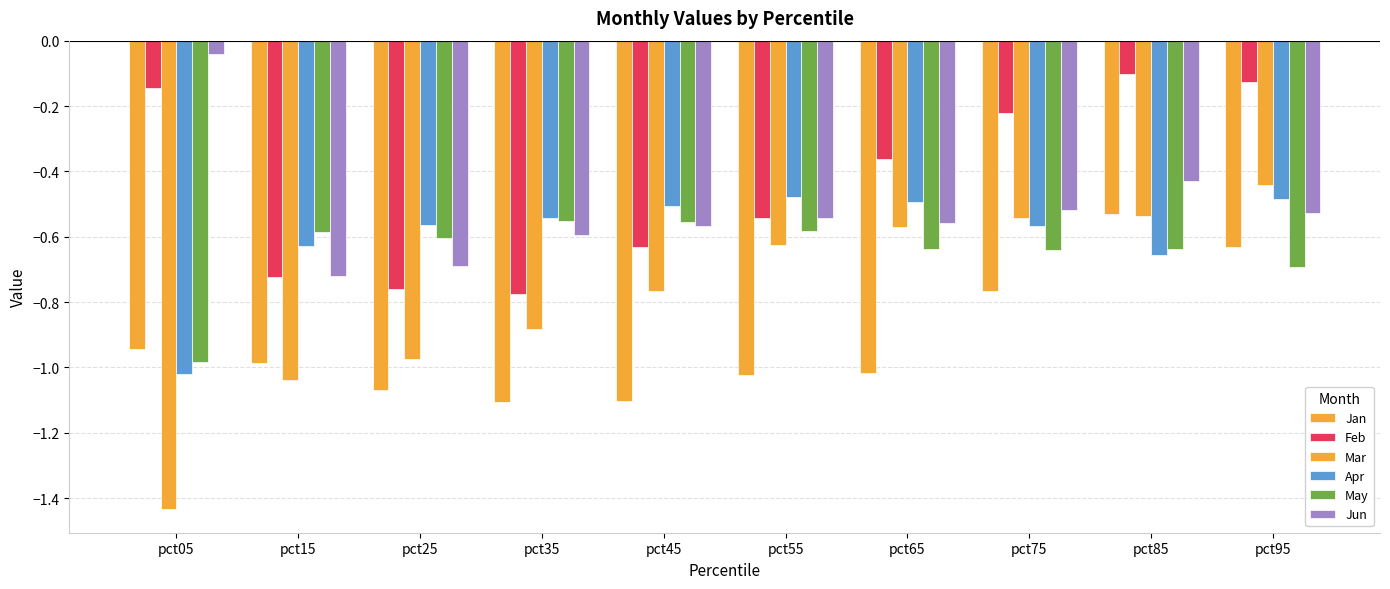

What is the total value across all series at pct15?

-4.7